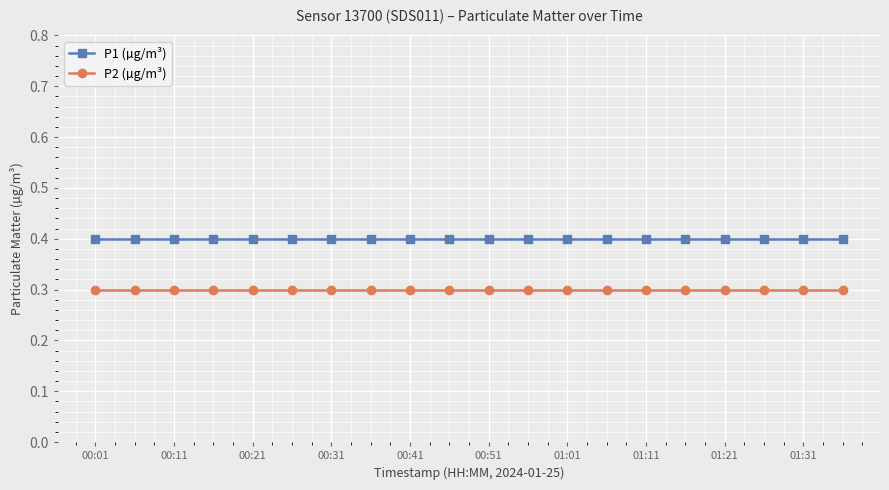

Rank the series by their average value, from lowest to highest.

P2 (µg/m³), P1 (µg/m³)